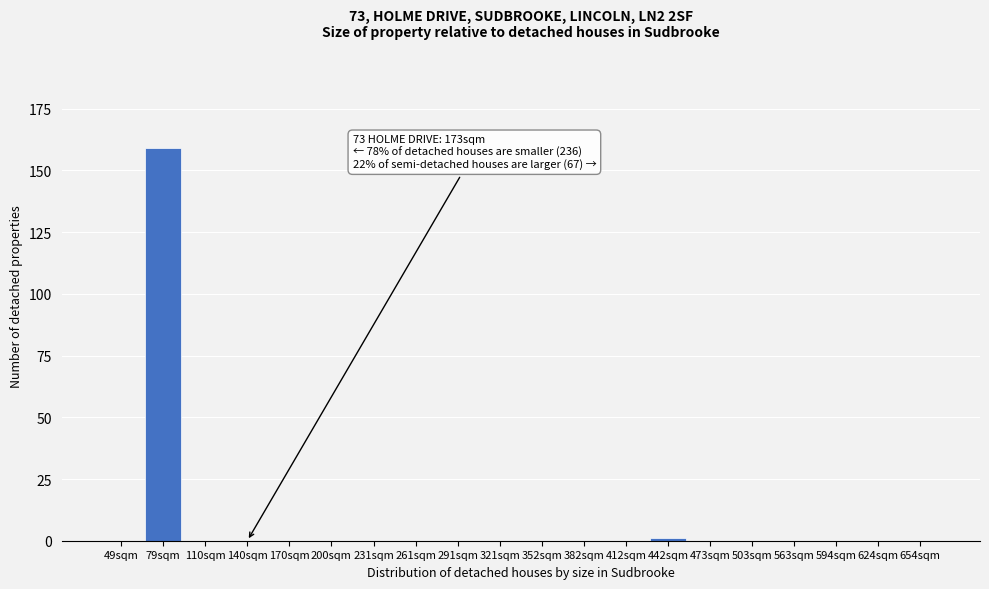

Reading right to left, extract all data points from this chart.

654sqm=0	624sqm=0	594sqm=0	563sqm=0	503sqm=0	473sqm=0	442sqm=1	412sqm=0	382sqm=0	352sqm=0	321sqm=0	291sqm=0	261sqm=0	231sqm=0	200sqm=0	170sqm=0	140sqm=0	110sqm=0	79sqm=159	49sqm=0